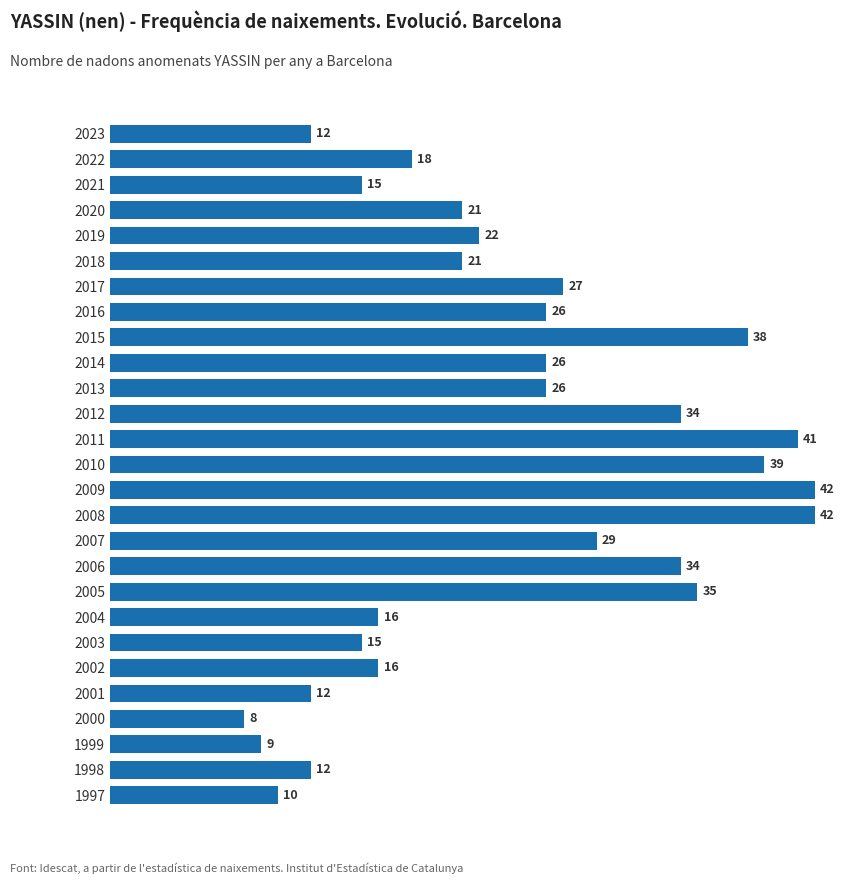

What is the ratio of the value at 2013 to the value at 2001?

2.2